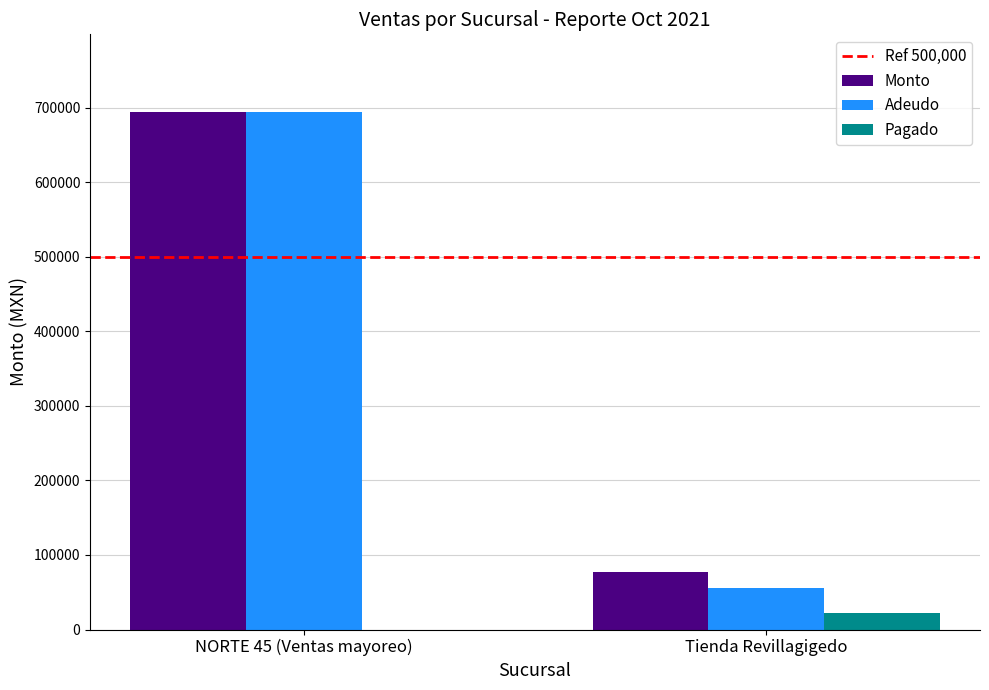

Between NORTE 45 (Ventas mayoreo) and Tienda Revillagigedo, which series saw the biggest shift?

Adeudo